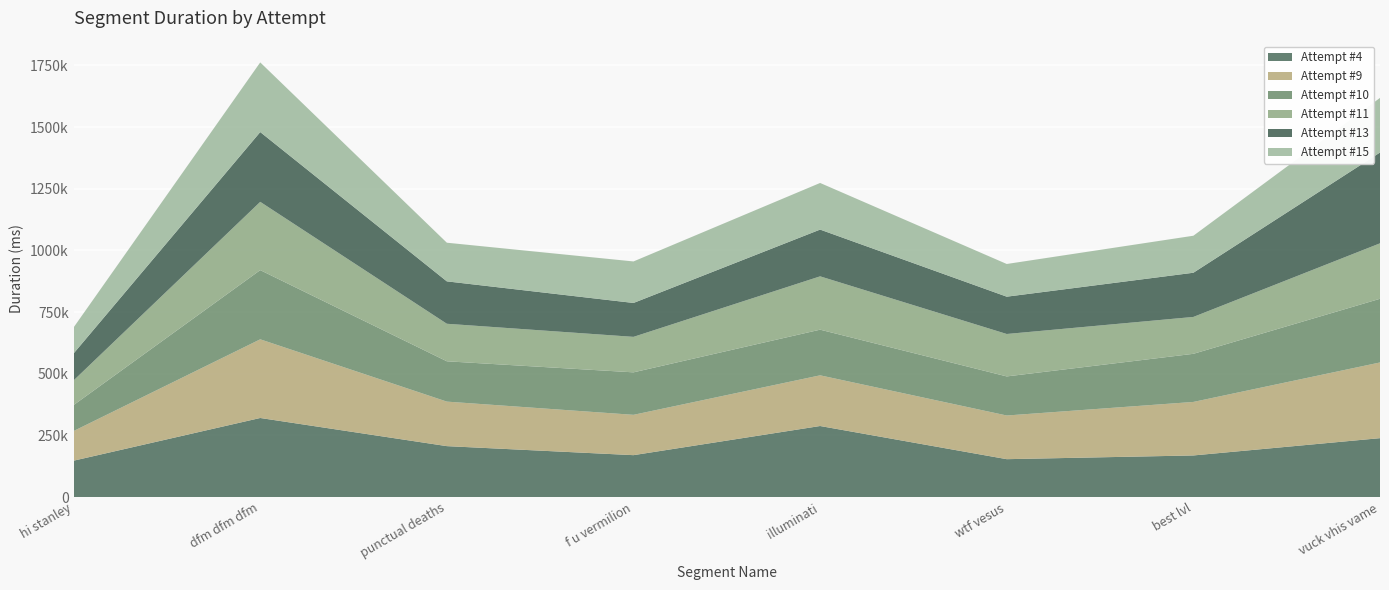

Reading right to left, list all the values displayed in this chart.

Attempt #4: vuck vhis vame=238812	best lvl=168734	wtf vesus=153645	illuminati=288074	f u vermilion=169903	punctual deaths=206489	dfm dfm dfm=320606	hi stanley=147530
Attempt #9: vuck vhis vame=306873	best lvl=216921	wtf vesus=177008	illuminati=205440	f u vermilion=163504	punctual deaths=180466	dfm dfm dfm=318876	hi stanley=120212
Attempt #10: vuck vhis vame=258096	best lvl=195056	wtf vesus=158449	illuminati=185056	f u vermilion=172188	punctual deaths=163435	dfm dfm dfm=280472	hi stanley=105185
Attempt #11: vuck vhis vame=224843	best lvl=149483	wtf vesus=171968	illuminati=216192	f u vermilion=143856	punctual deaths=152145	dfm dfm dfm=276795	hi stanley=99893
Attempt #13: vuck vhis vame=368041	best lvl=179153	wtf vesus=151278	illuminati=189535	f u vermilion=137413	punctual deaths=171869	dfm dfm dfm=282863	hi stanley=109348
Attempt #15: vuck vhis vame=221453	best lvl=150016	wtf vesus=132505	illuminati=188995	f u vermilion=168290	punctual deaths=156663	dfm dfm dfm=282358	hi stanley=105523